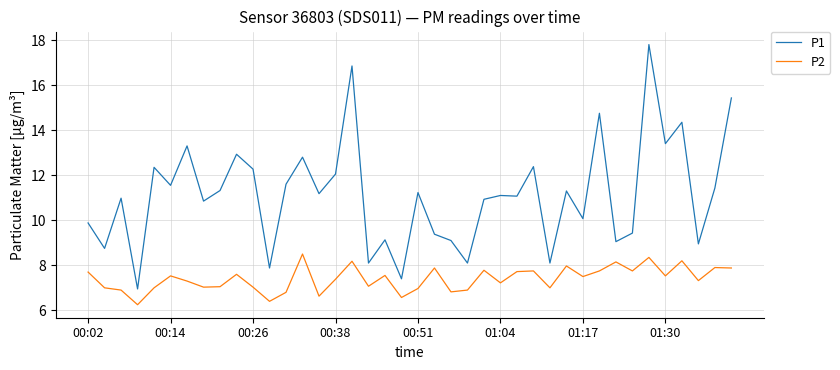

List the series in order of their overall mean, highest first.

P1, P2